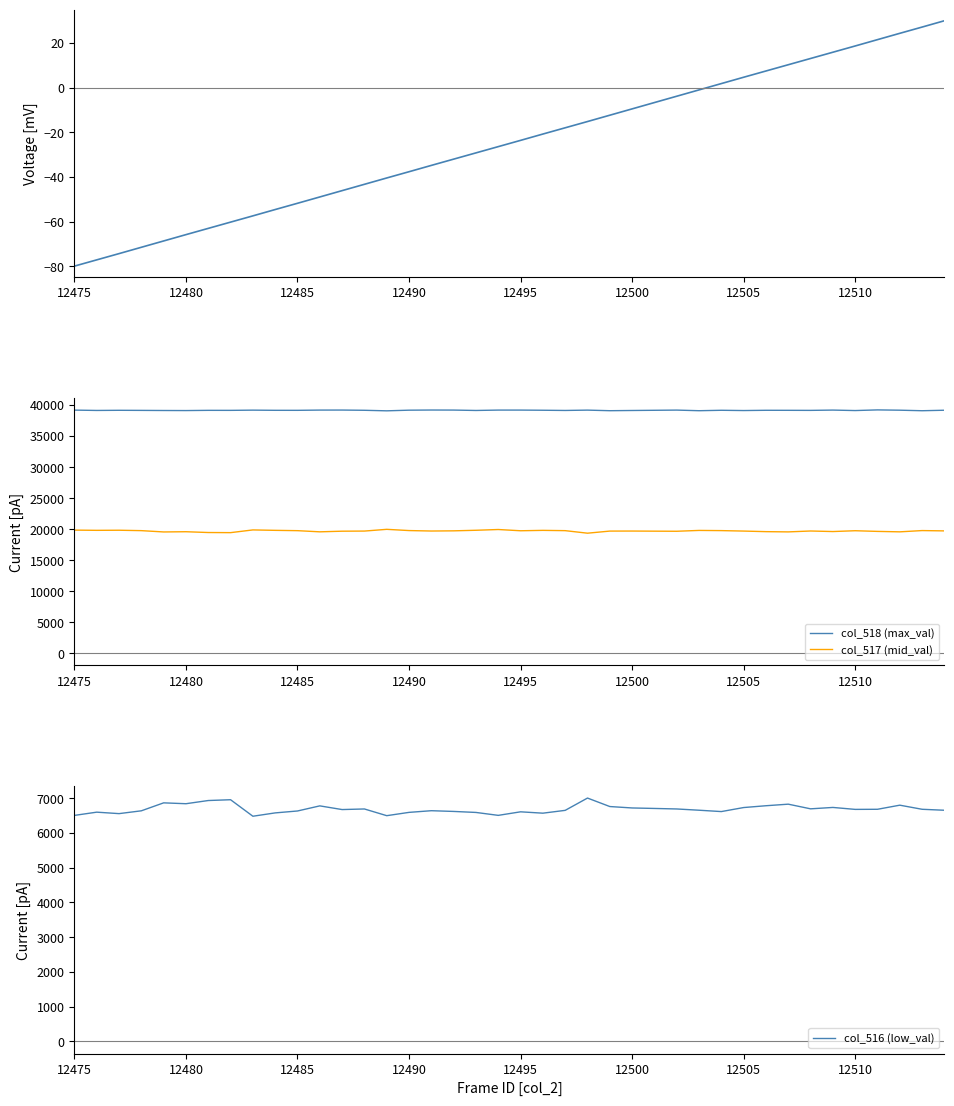

What is the maximum value for col_518 (max_val)?

39217